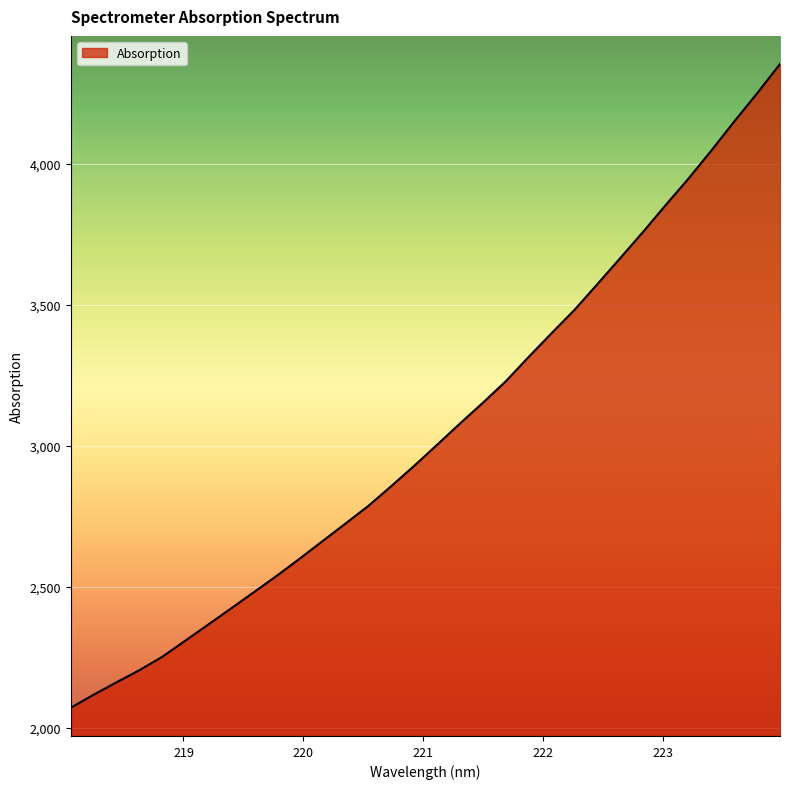

What is the difference between the maximum and minimum values?

2282.6